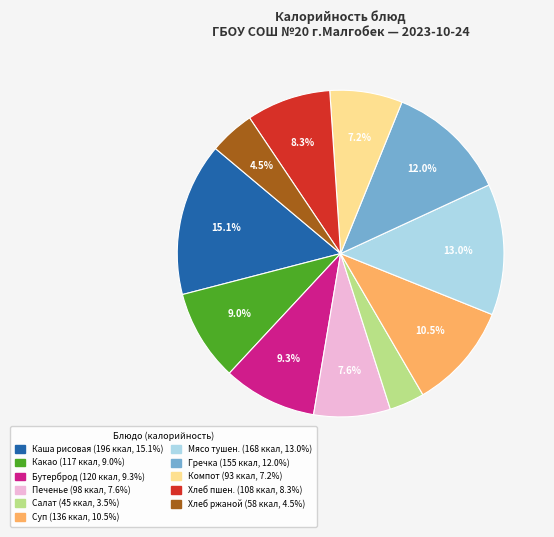

Is there any slice that represents more than half of the pie?

No